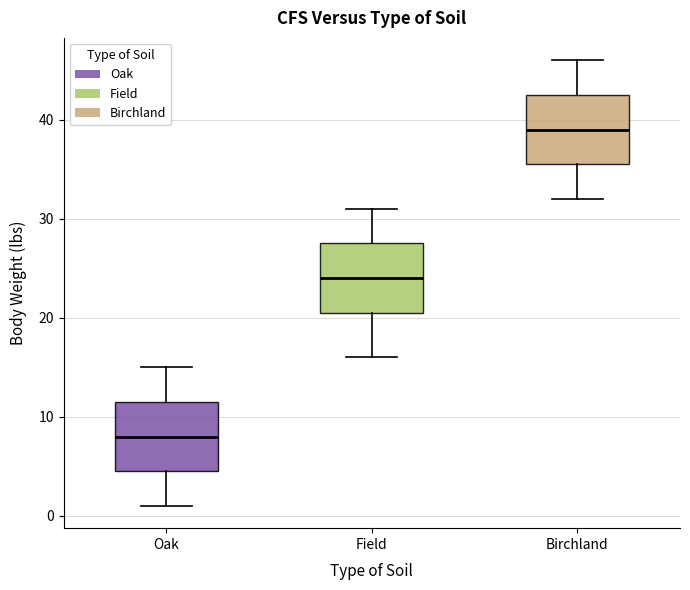

Reading left to right, transcribe this box plot: for each box, give where its median line is, the range the box spans, and where its two whiskers end, as read against the y-axis. The values are not printed on the chart, so give them approximately, as read against the axis.

Oak: median 8, box 5 to 12, whiskers 1 to 15
Field: median 24, box 21 to 28, whiskers 16 to 31
Birchland: median 39, box 36 to 43, whiskers 32 to 46